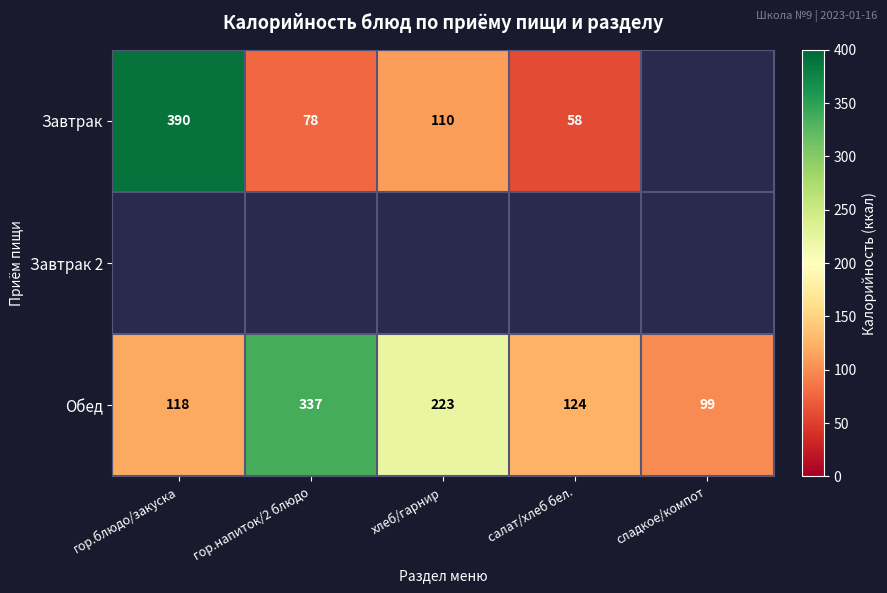

What is the average value of the Обед series?

180